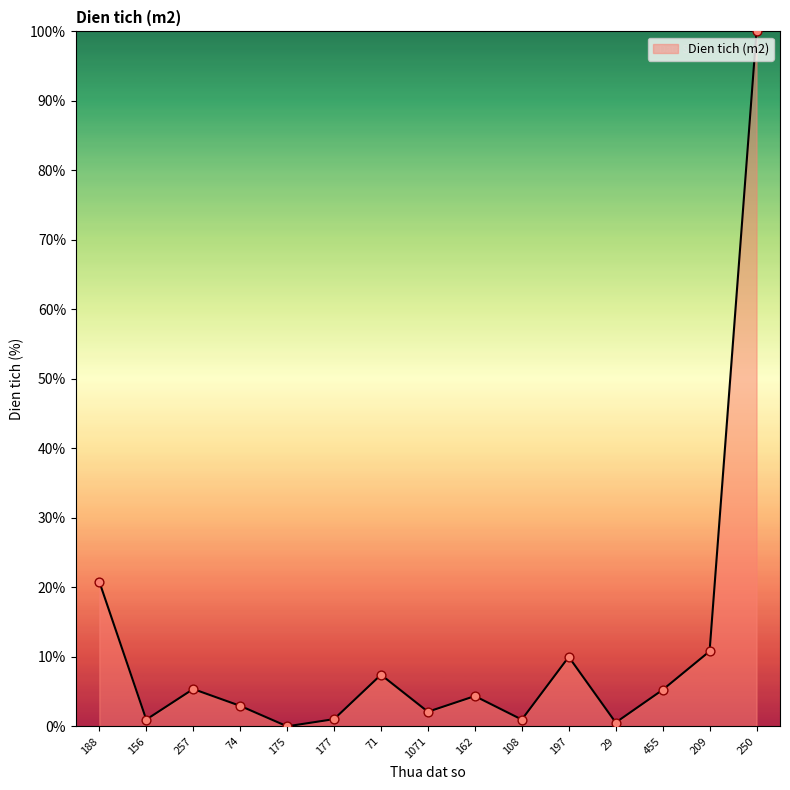

Which has a higher value, 71 or 188?

188